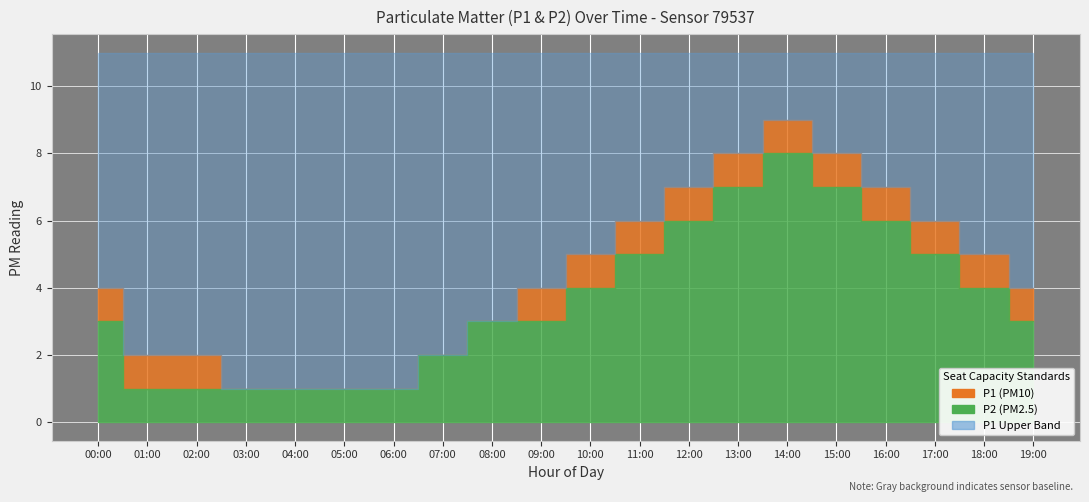

In P2, how many points are lower than both neighbors (excluding endpoints)?

1